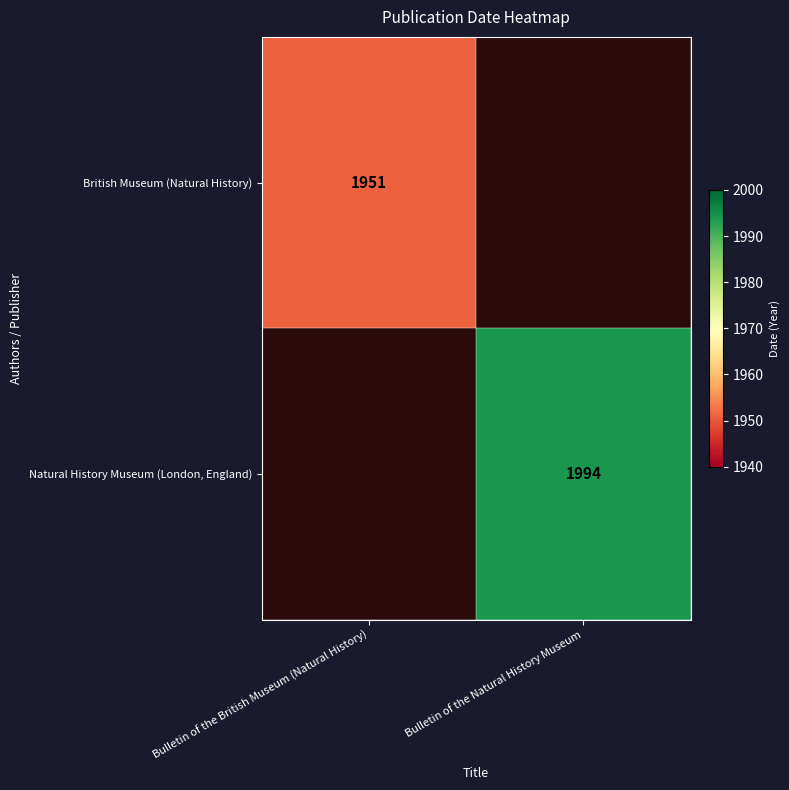

Is it true that British Museum (Natural History) equals 1116 at Bulletin of the British Museum (Natural History)?

False